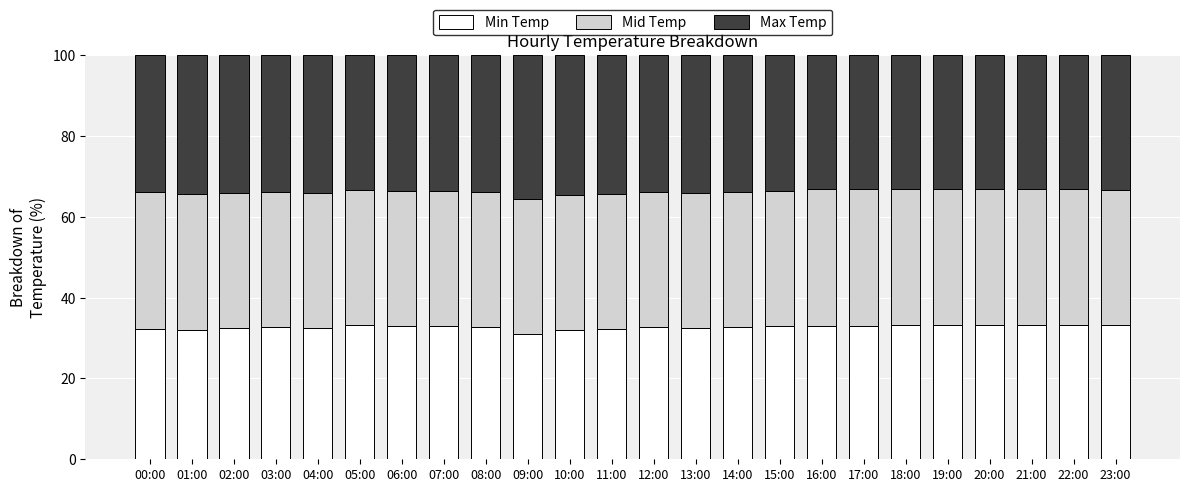

What is the approximate value of Min Temp at 10:00?

32.0